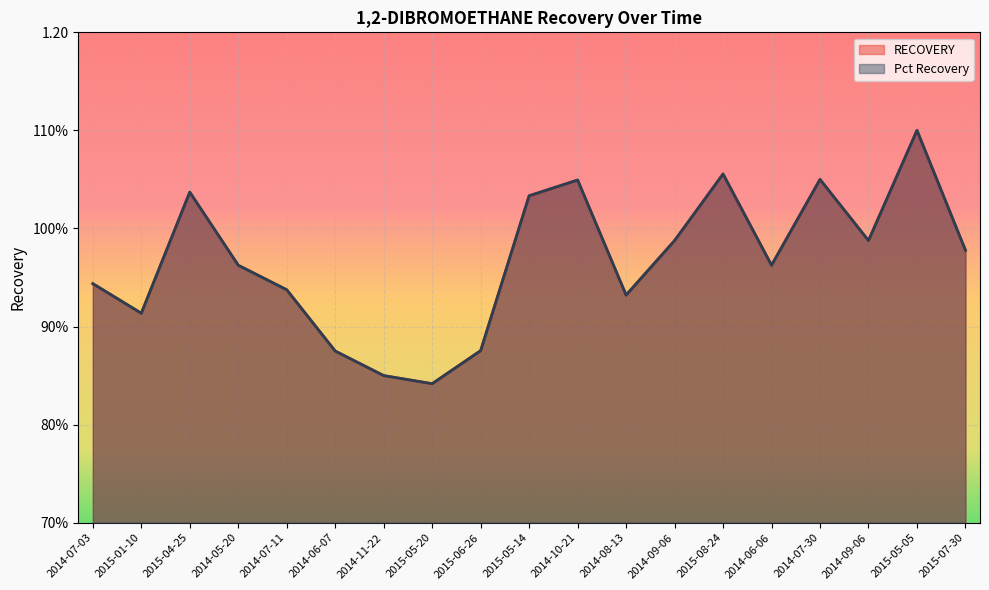

In RECOVERY, how many points are higher than both neighbors (excluding endpoints)?

5